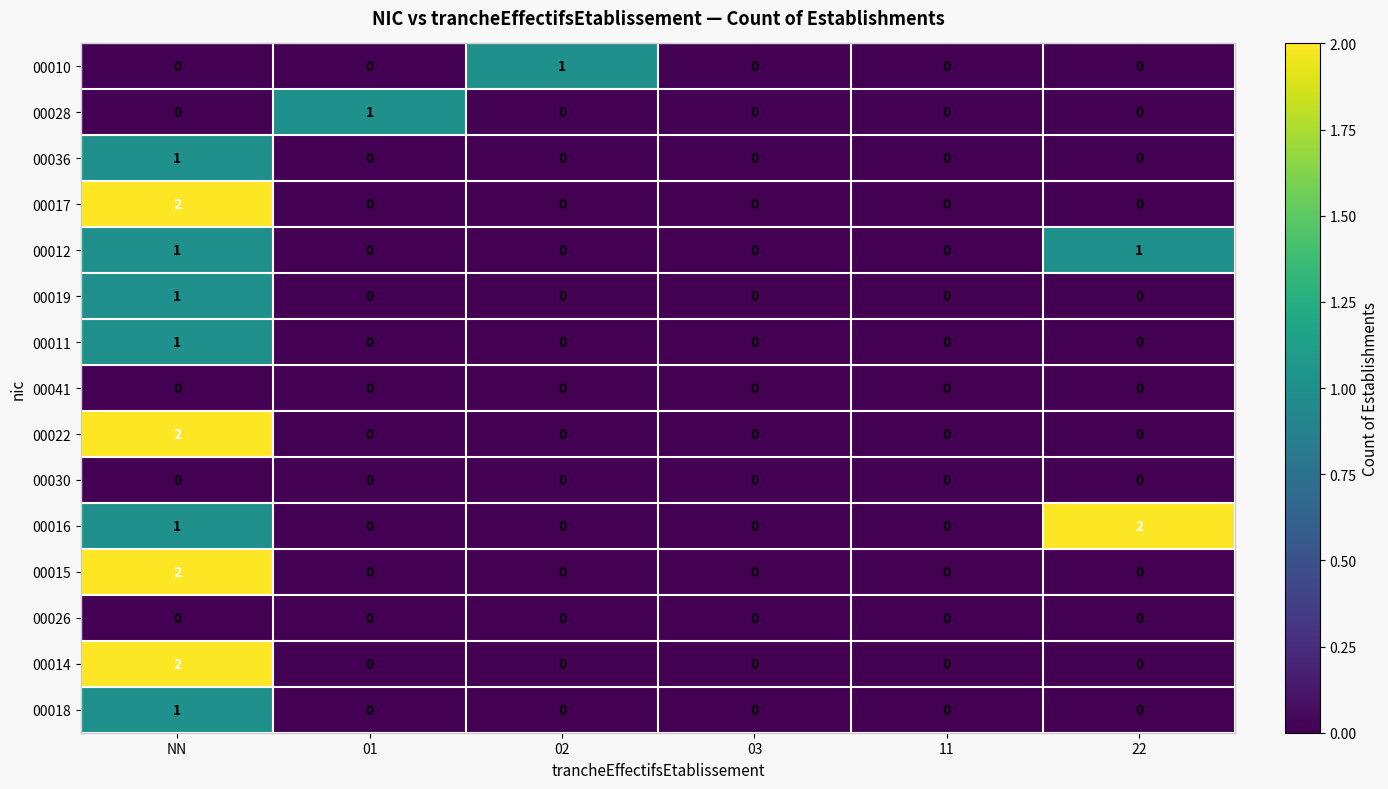

Count the 00019 values in the range 0 to 1.

6